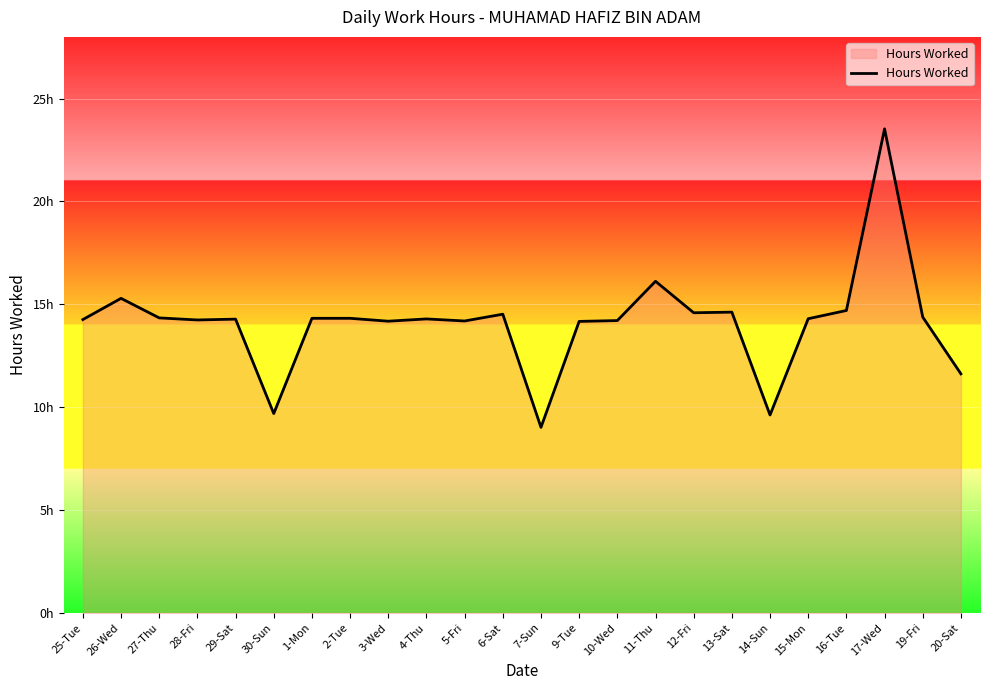

Does the chart have visible grid lines?

No